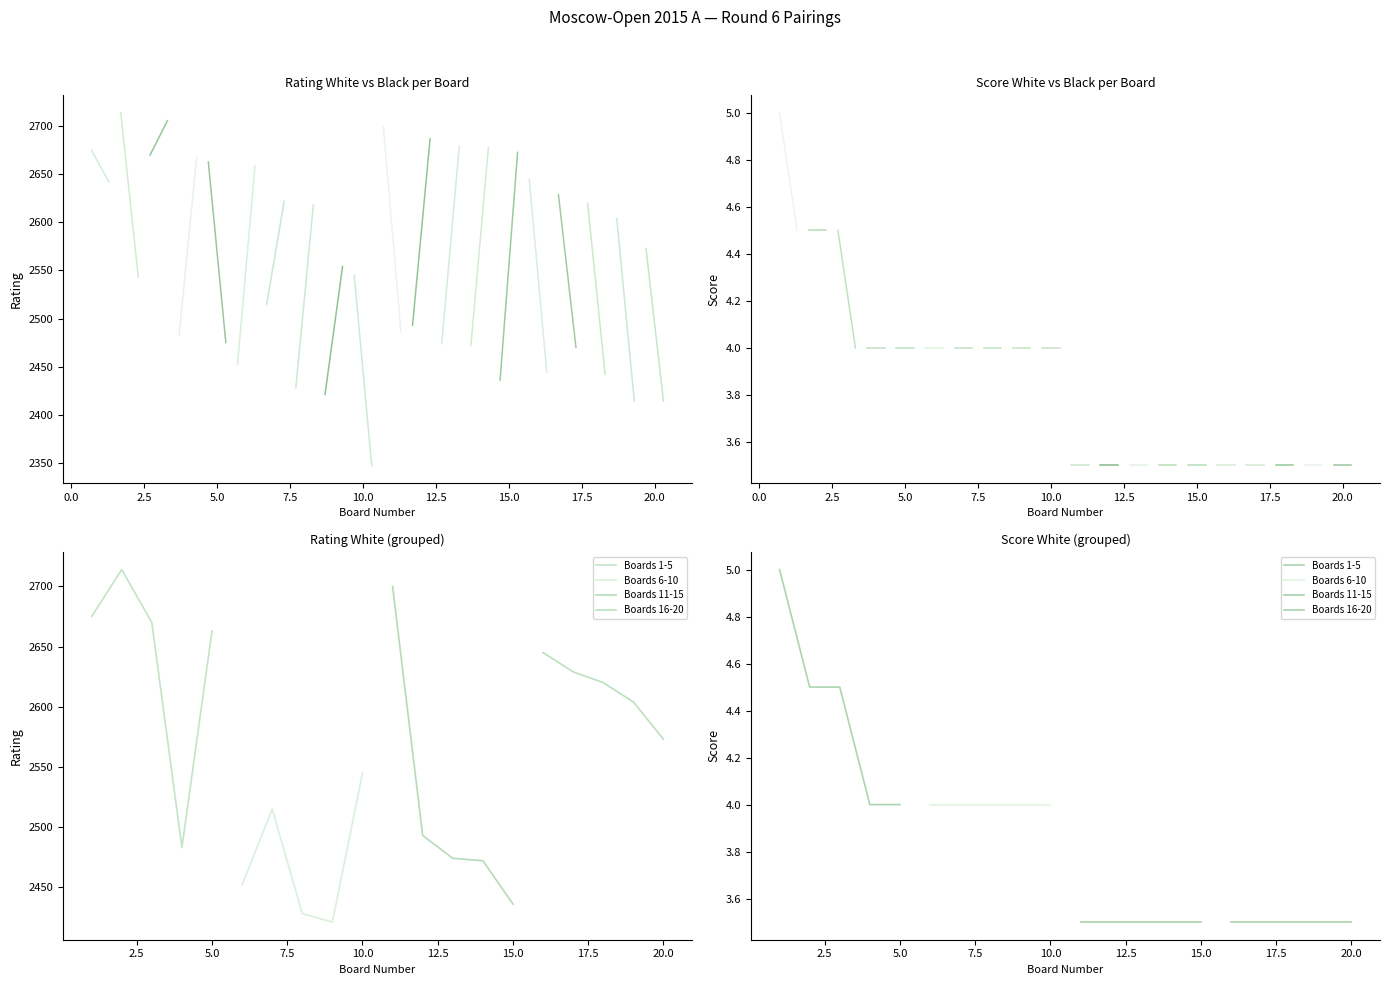

Reading left to right, transcribe all the data shown in this chart.

Bo.: 1.0	2.0	3.0	4.0	5.0	6.0	7.0	8.0	9.0	10.0	11.0	12.0	13.0	14.0	15.0	16.0	17.0	18.0	19.0	20.0
Rating White: 2675.0	2714.0	2670.0	2483.0	2663.0	2452.0	2515.0	2428.0	2421.0	2545.0	2700.0	2493.0	2474.0	2472.0	2436.0	2645.0	2629.0	2620.0	2604.0	2573.0
Rating Black: 2642.0	2543.0	2706.0	2668.0	2475.0	2659.0	2622.0	2618.0	2554.0	2347.0	2486.0	2687.0	2679.0	2678.0	2673.0	2444.0	2470.0	2442.0	2414.0	2414.0
Score White: 5.0	4.5	4.5	4.0	4.0	4.0	4.0	4.0	4.0	4.0	3.5	3.5	3.5	3.5	3.5	3.5	3.5	3.5	3.5	3.5
Score Black: 4.5	4.5	4.0	4.0	4.0	4.0	4.0	4.0	4.0	4.0	3.5	3.5	3.5	3.5	3.5	3.5	3.5	3.5	3.5	3.5